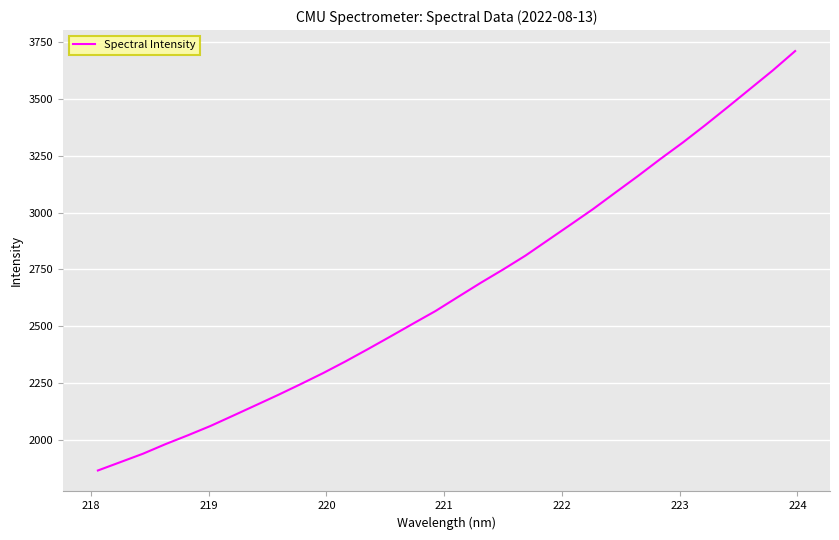

What is the difference between the maximum and minimum values?

1846.9